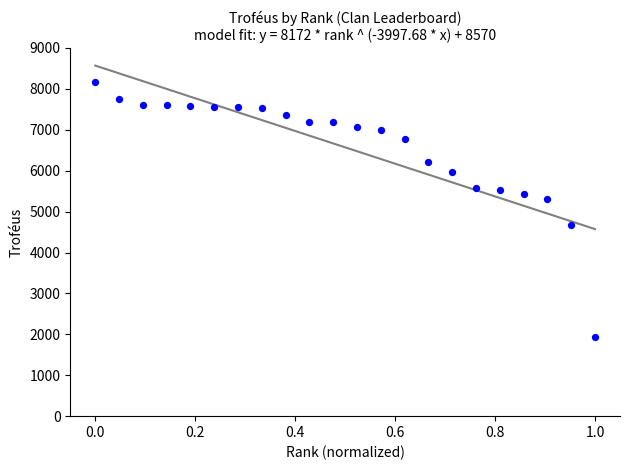

What is the range of Y values (max minus min)?

6249